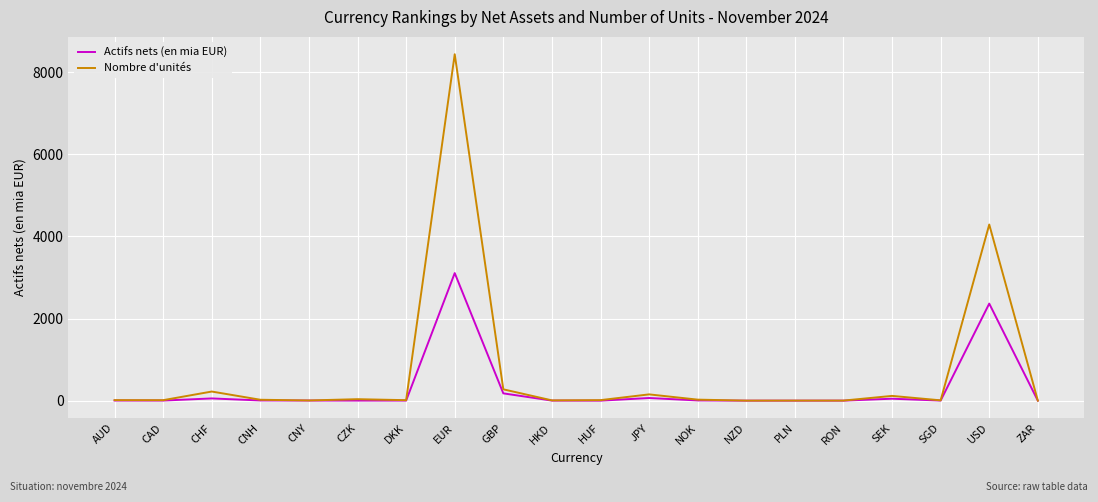

Which series has the largest range (max minus min)?

Nombre d'unités